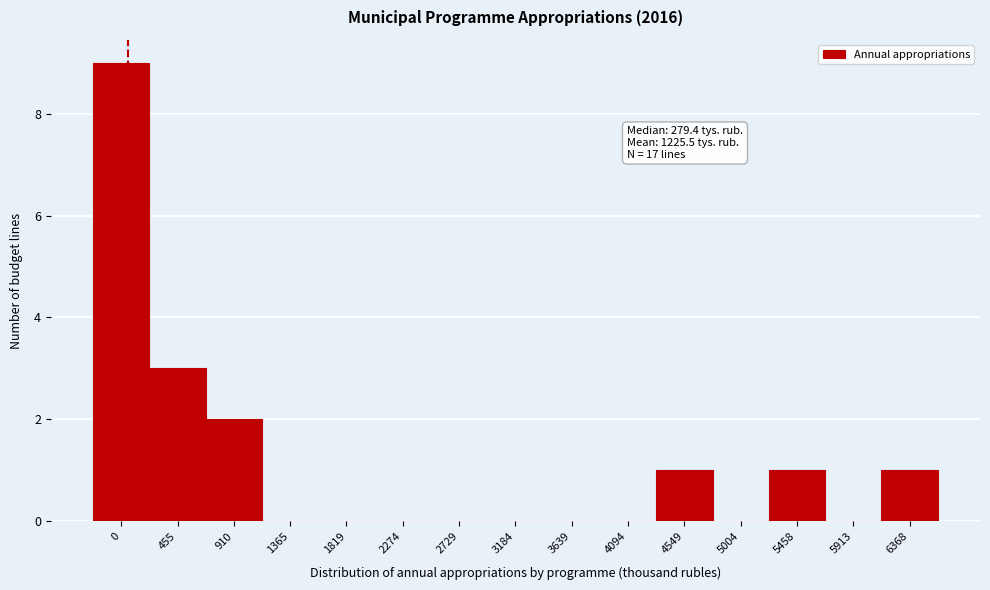

Reading left to right, transcribe all the data shown in this chart.

0=9	455=3	910=2	1365=0	1819=0	2274=0	2729=0	3184=0	3639=0	4094=0	4549=1	5004=0	5458=1	5913=0	6368=1